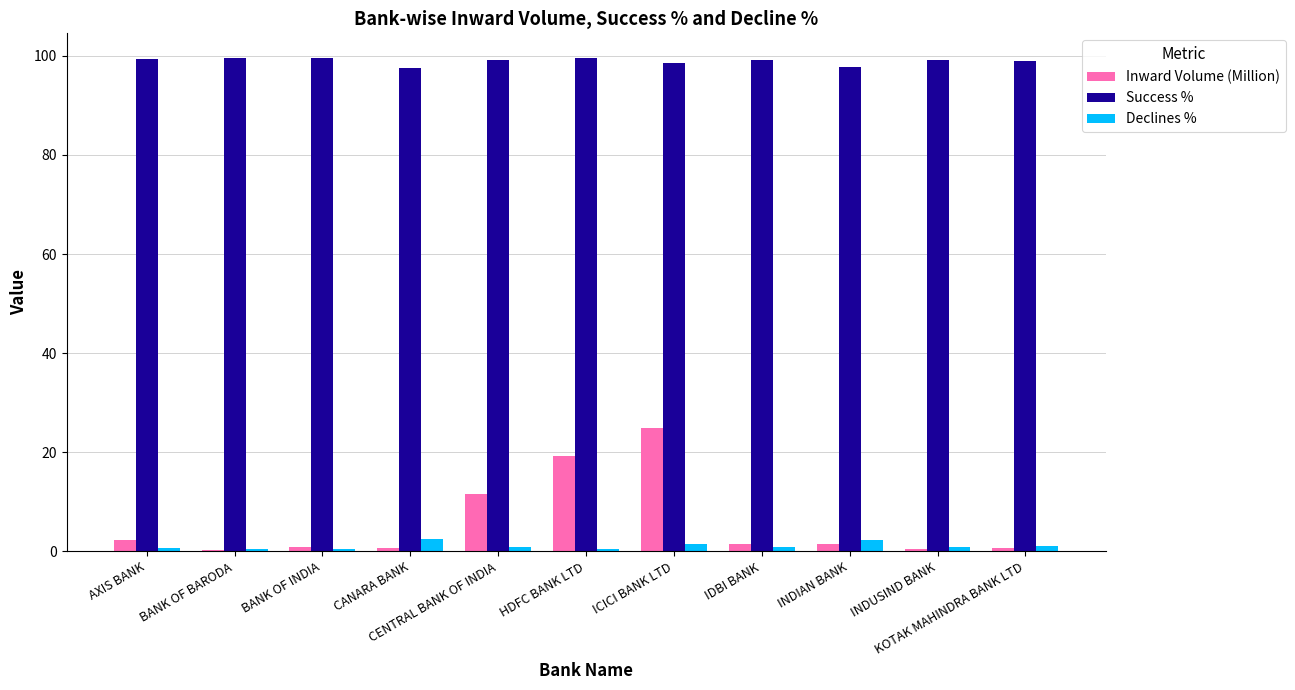

Which series has the widest spread of values?

Inward Volume (Million)